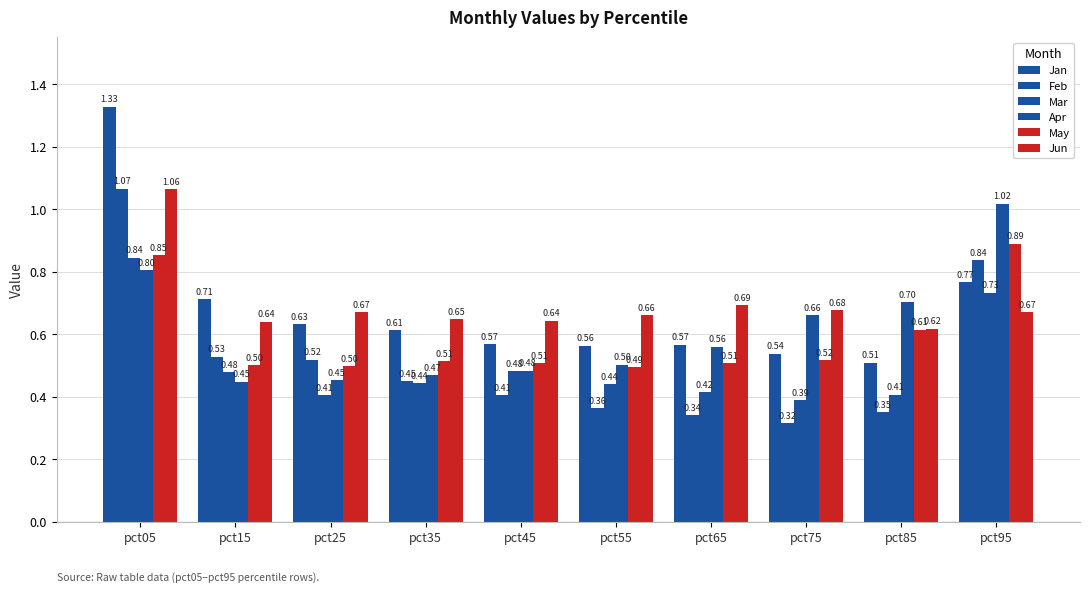

Count the number of categories in the chart.

10